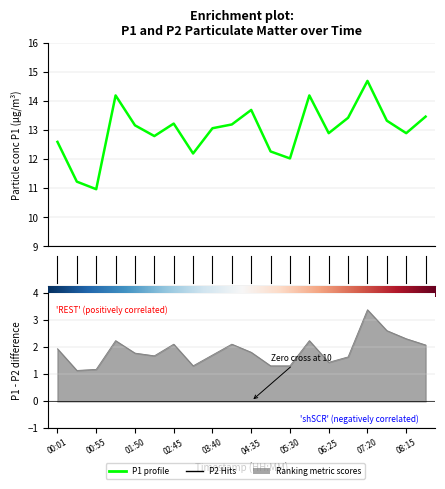

Which category has the highest value across all series?

07:20